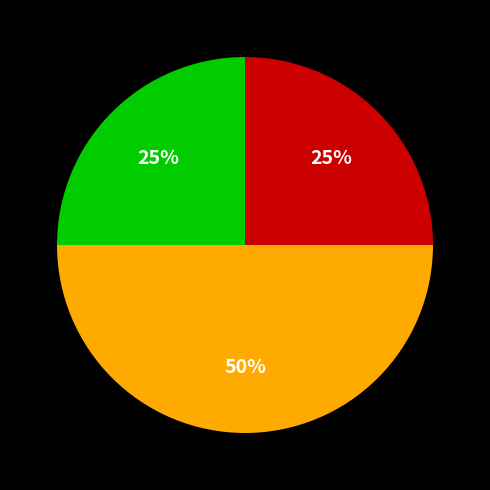

To the nearest percent, what is the average slice percentage?

33%